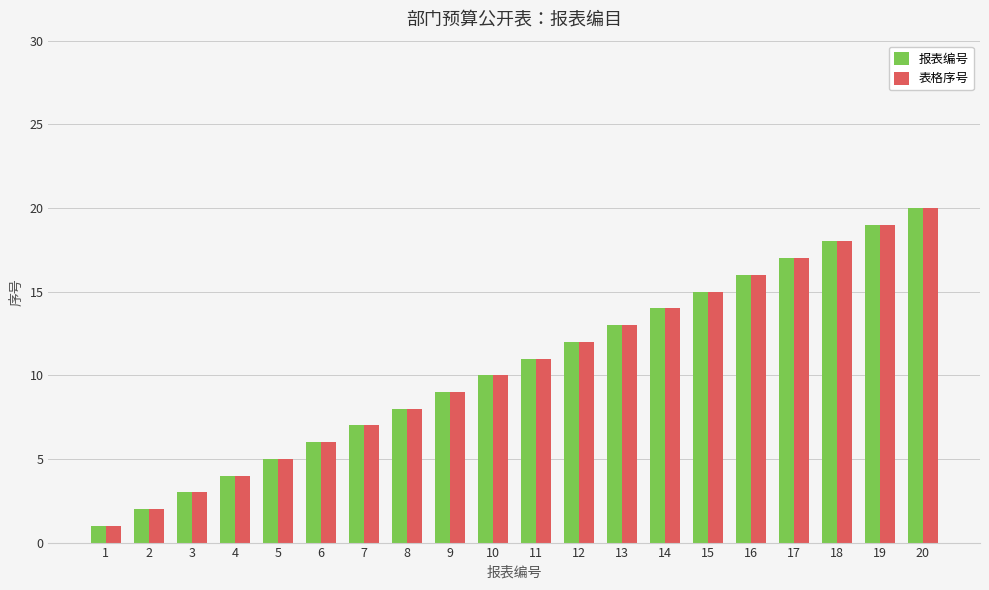

List the labels in order of 表格序号 value, smallest first.

1, 2, 3, 4, 5, 6, 7, 8, 9, 10, 11, 12, 13, 14, 15, 16, 17, 18, 19, 20